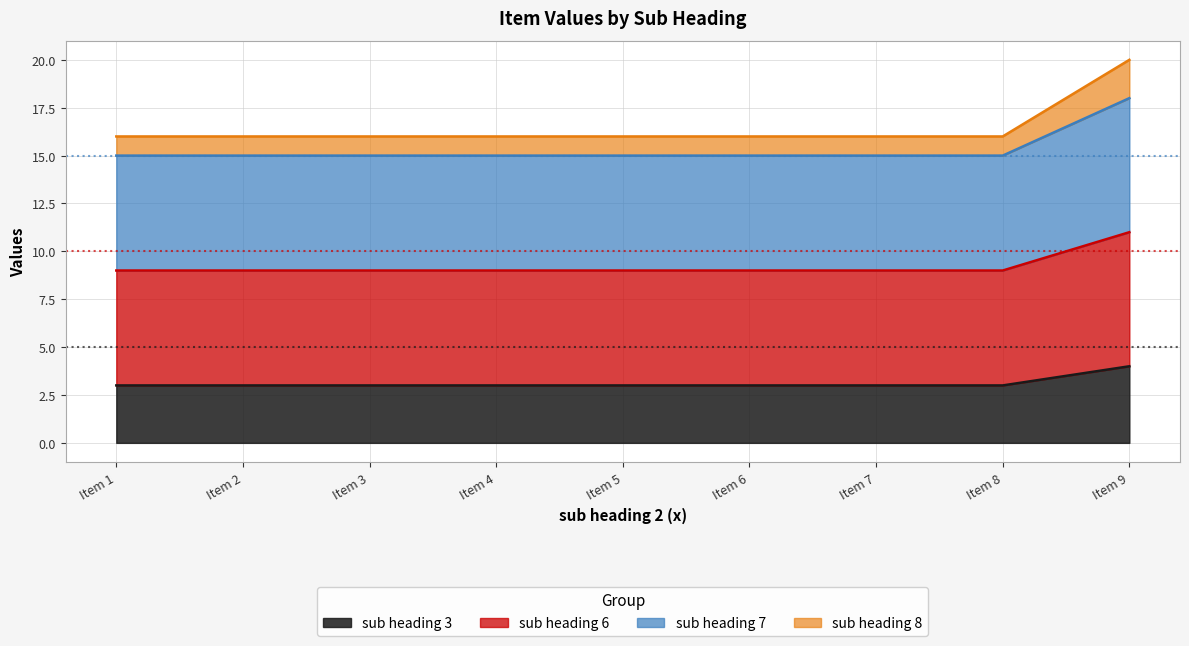

Which label corresponds to the largest value in the chart?

Item 9